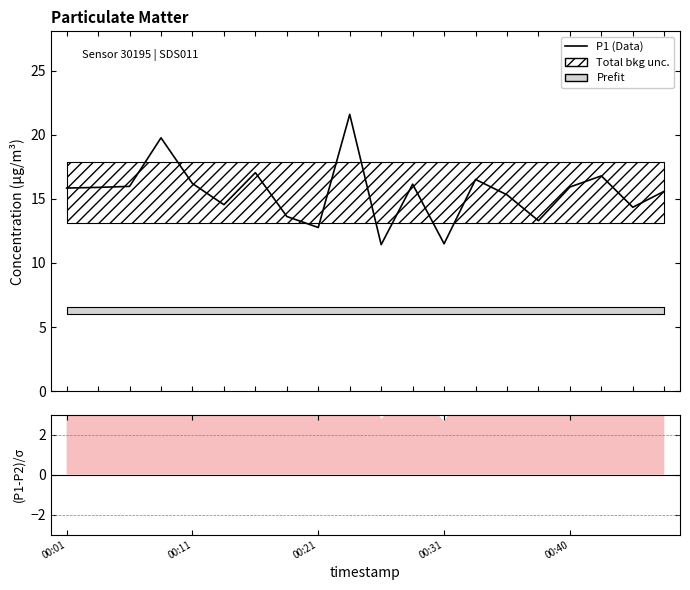

Does the chart have visible grid lines?

No